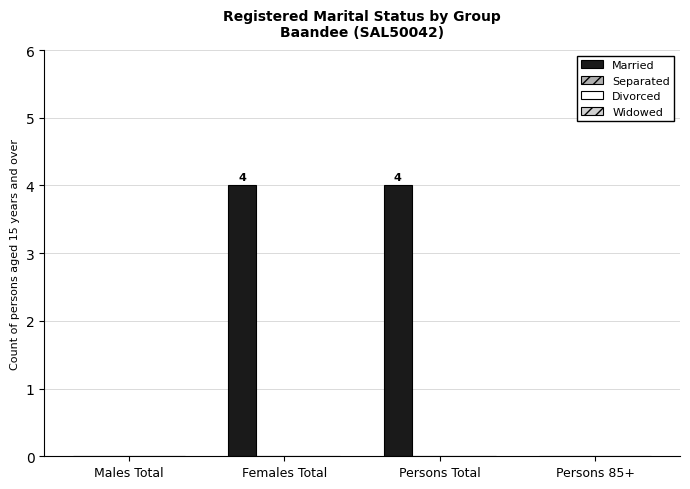

What is the sum of all values?

8